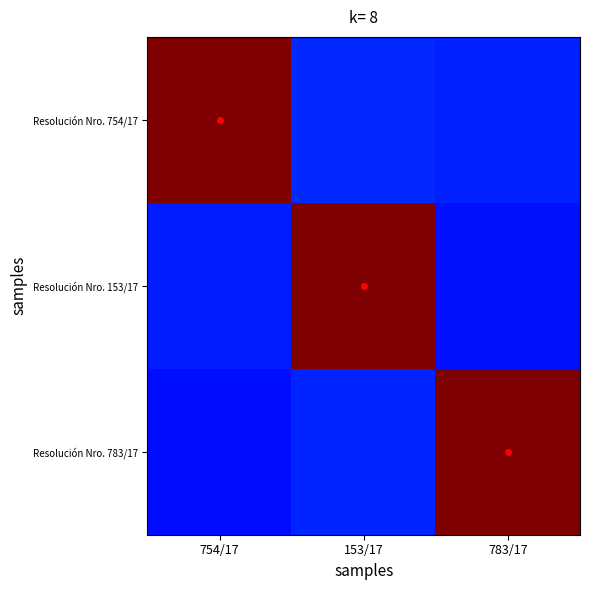

Reading left to right, transcribe all the data shown in this chart.

Resolución Nro. 754/17: 754/17=146.6	153/17=24.1	783/17=23.2
Resolución Nro. 153/17: 754/17=22.6	153/17=145.7	783/17=20.7
Resolución Nro. 783/17: 754/17=20.3	153/17=23.8	783/17=147.6